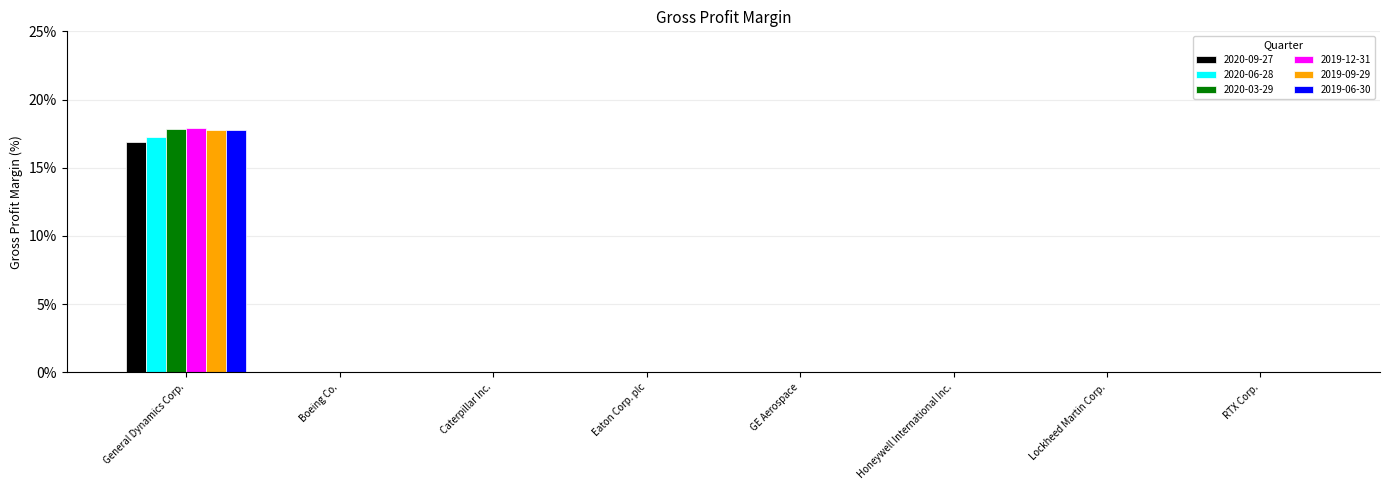

Which series has the largest range (max minus min)?

2019-12-31